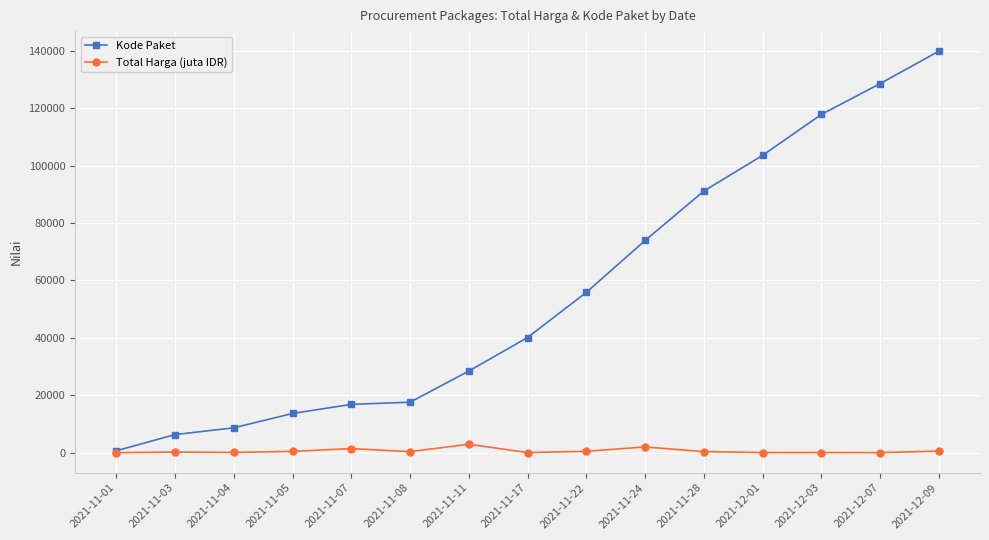

What is the label of the 2nd point from the right?

2021-12-07